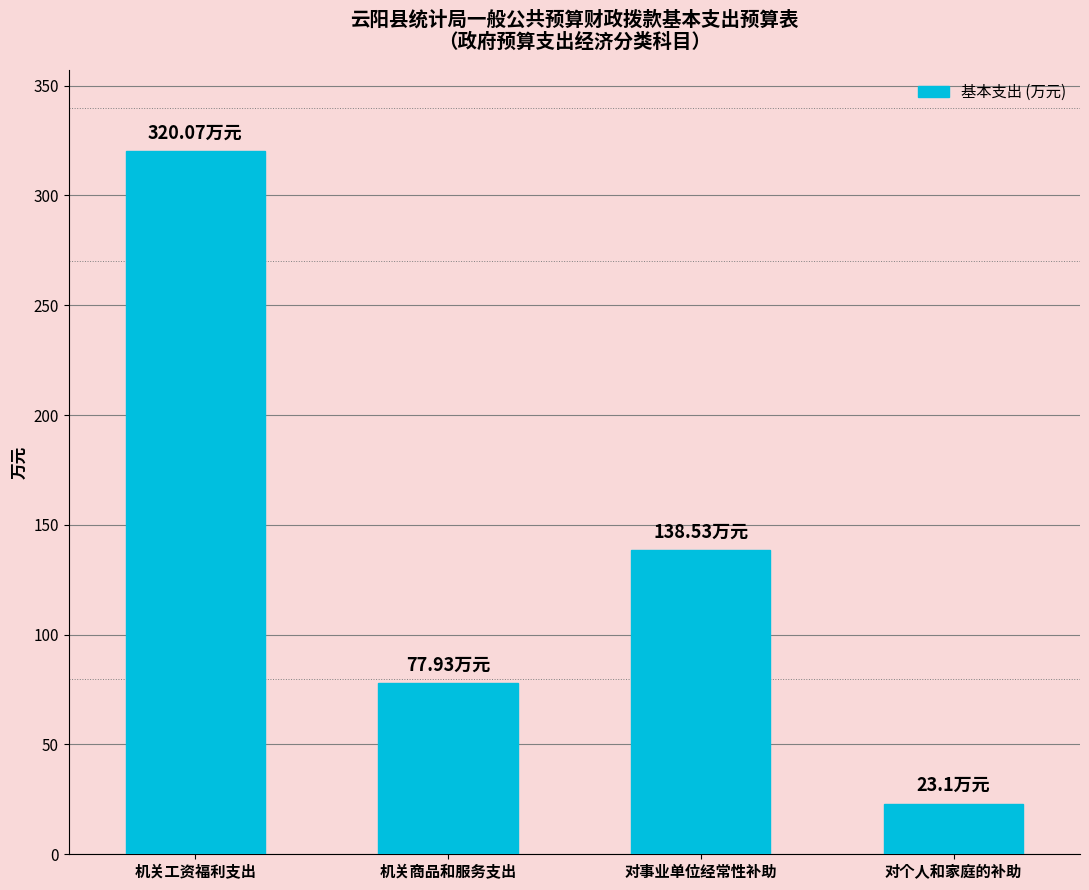

The value at 对事业单位经常性补助 is 138.5. True or false?

True